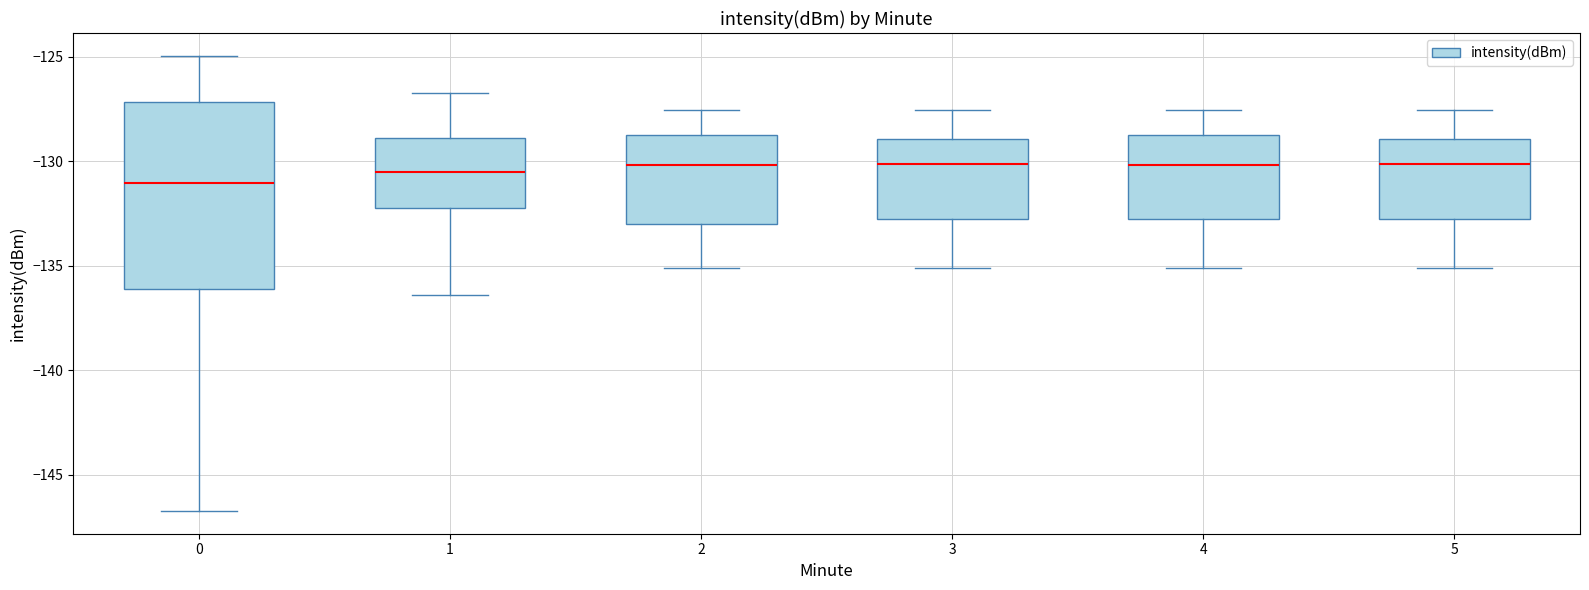

Reading left to right, read every box against the y-axis: the position of its median line, the range the box covers, and the ends of its whiskers. The values are not printed on the chart, so give them approximately, as read against the axis.

0: median -131.0, box -136.0 to -127.0, whiskers -146.5 to -125.0
1: median -130.5, box -132.0 to -129.0, whiskers -136.5 to -126.5
2: median -130.0, box -133.0 to -128.5, whiskers -135.0 to -127.5
3: median -130.0, box -133.0 to -129.0, whiskers -135.0 to -127.5
4: median -130.0, box -133.0 to -128.5, whiskers -135.0 to -127.5
5: median -130.0, box -133.0 to -129.0, whiskers -135.0 to -127.5